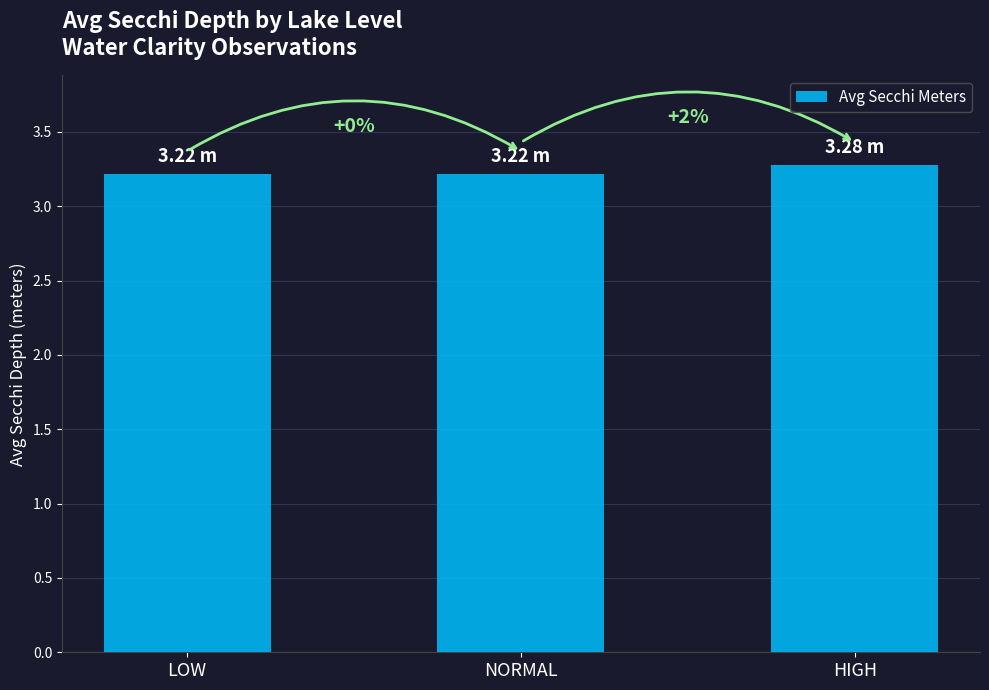

Reading right to left, list all the values displayed in this chart.

HIGH=3.3	NORMAL=3.2	LOW=3.2